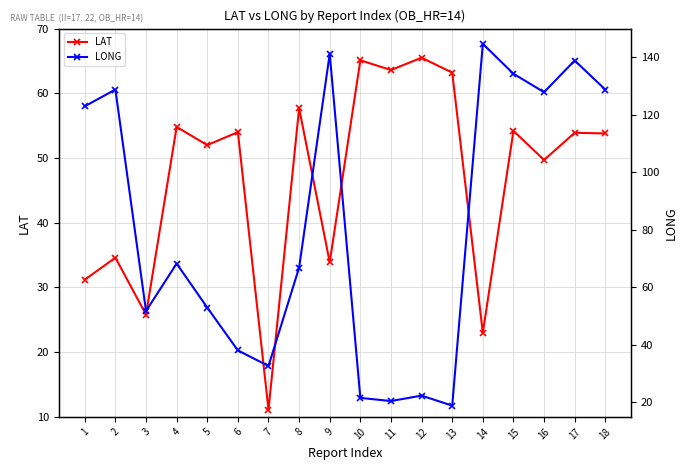

What is the maximum value for LONG?

144.7